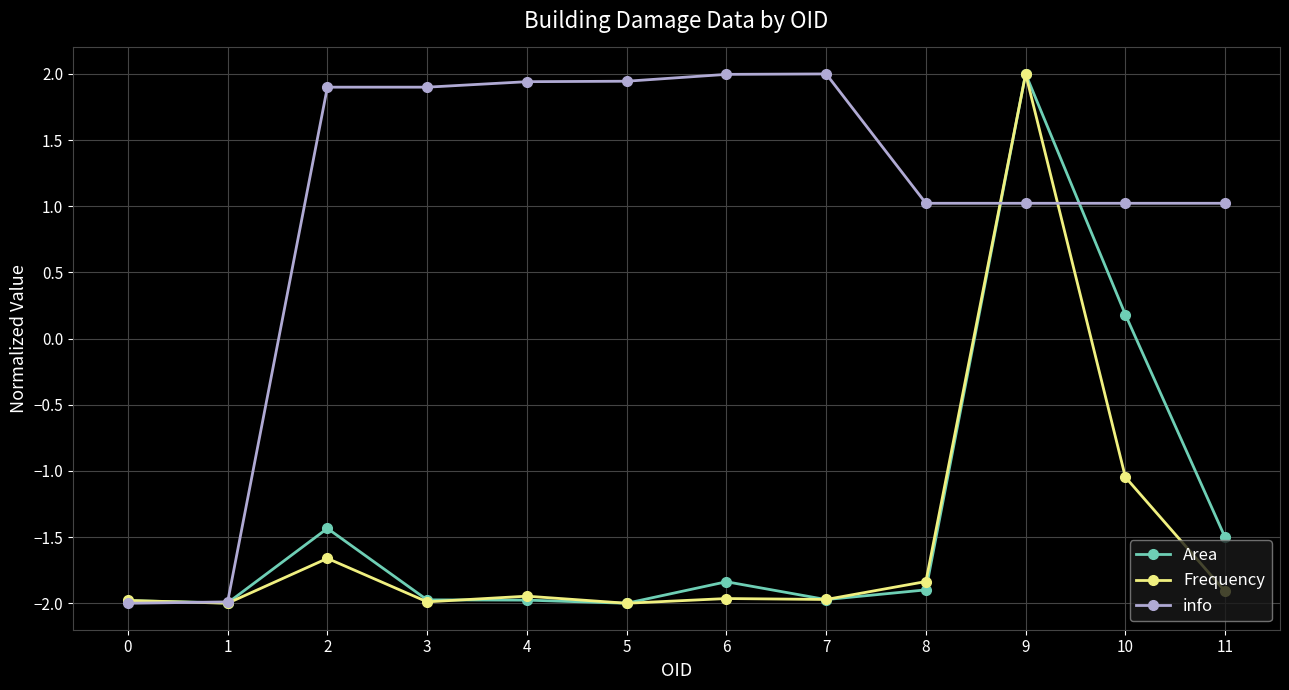

True or false: Area has more than 0 points higher than both neighbors.

True